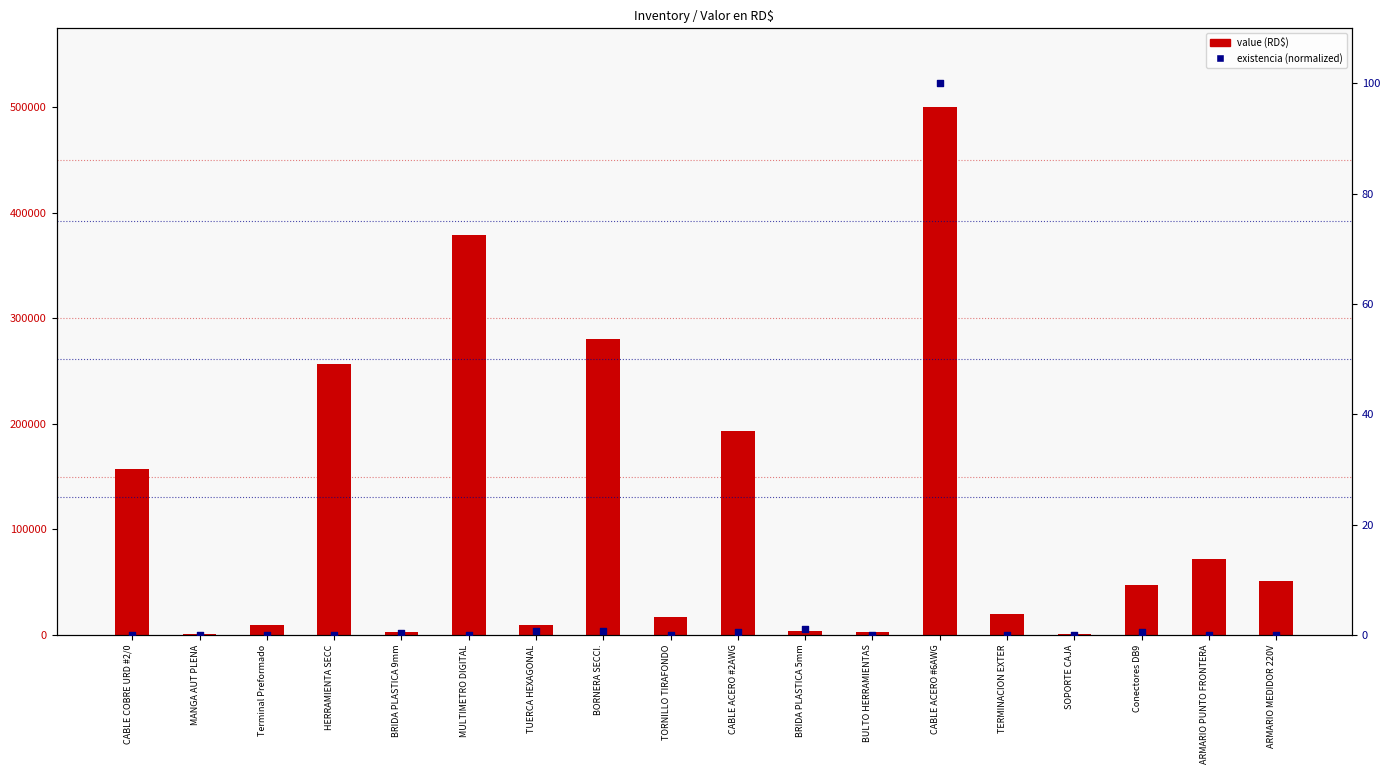

Is the value of percentile rank within the sample at MULTIMETRO DIGITAL greater than the value of value (RD$) at Terminal Preformado?

No